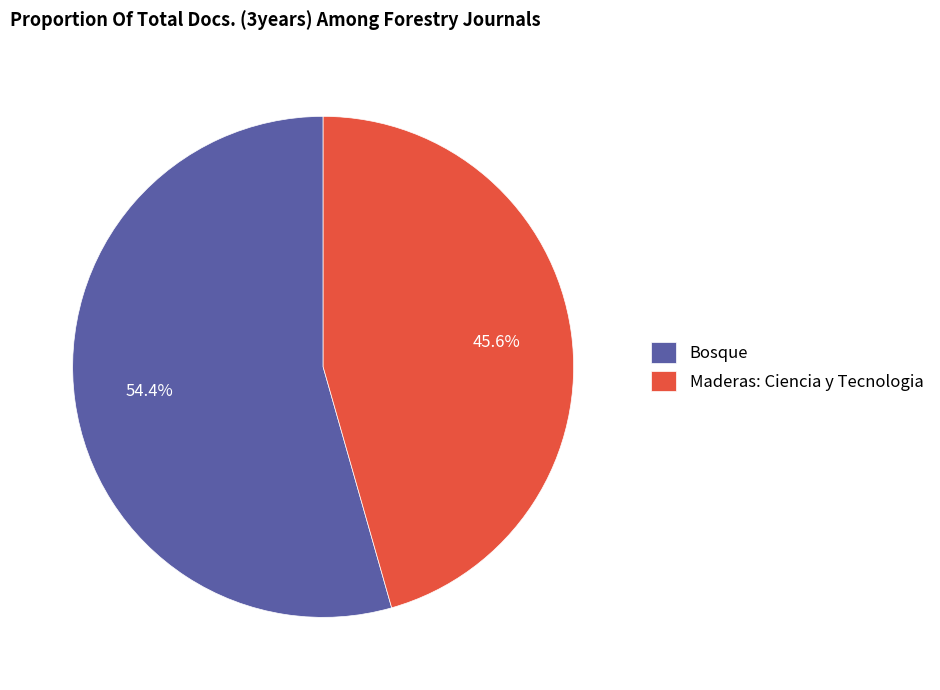

What is the largest slice in the pie chart?

Bosque